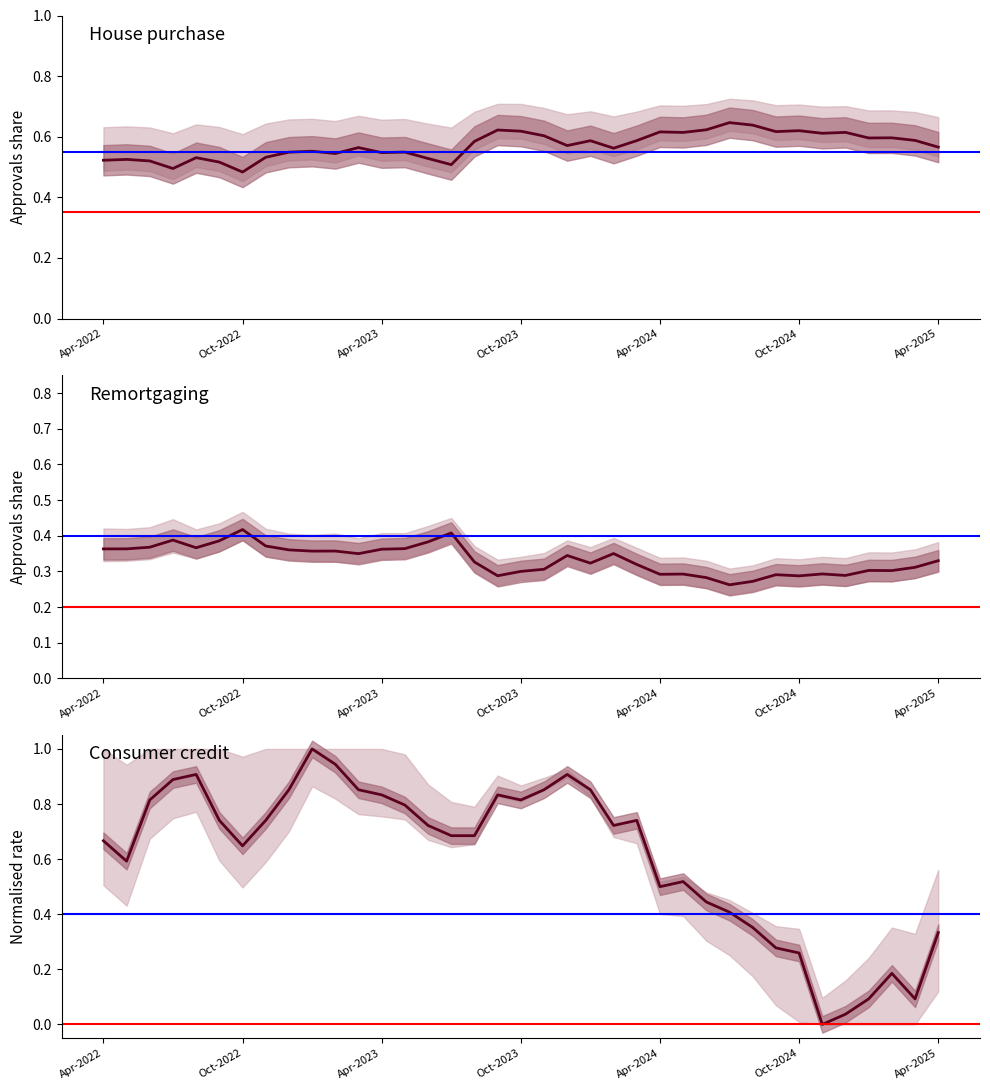

In Remortgaging, how many points are lower than both neighbors (excluding endpoints)?

10